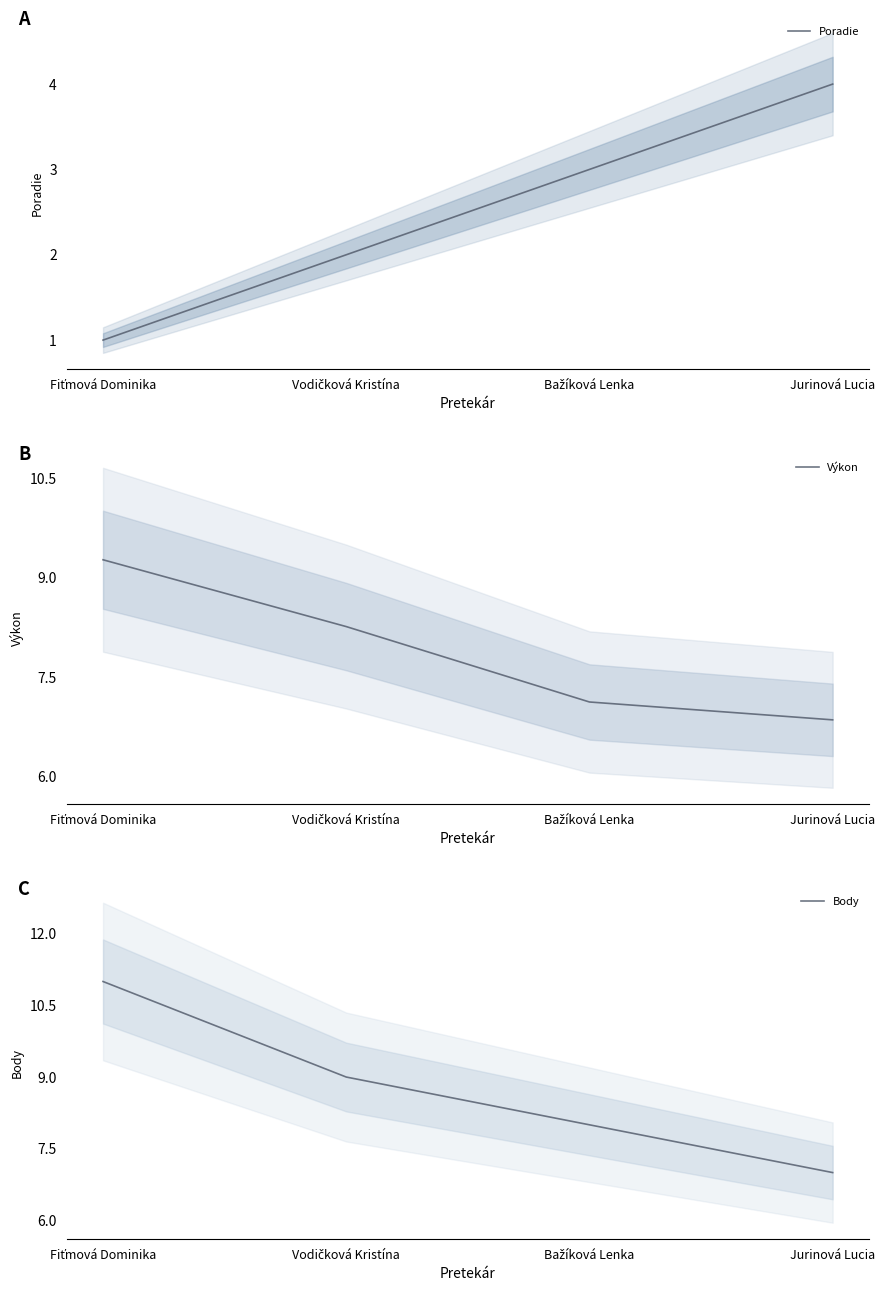

What is the difference between the highest and lowest values at Fiťmová Dominika?

10.0